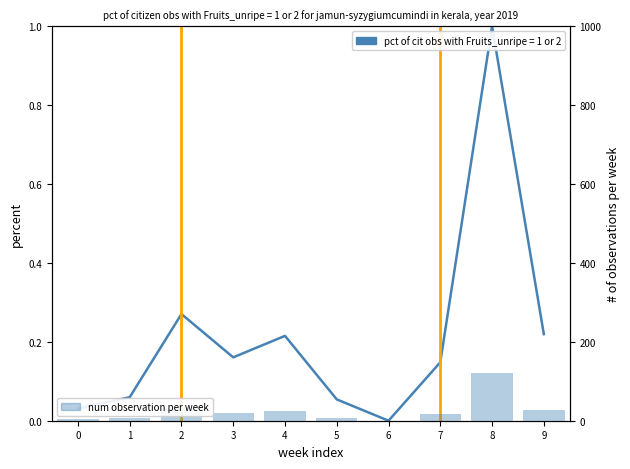

What is the change in value from 3 to 6?

-19.3